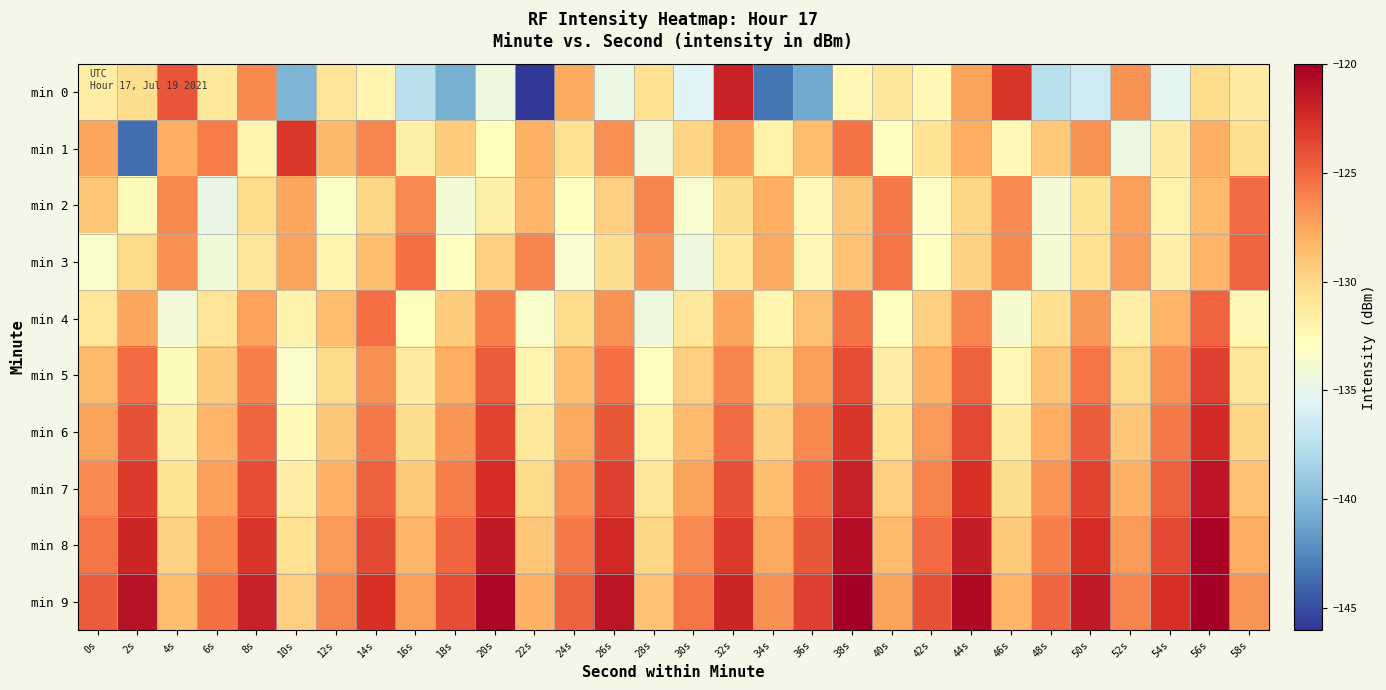

Which series has the largest range (max minus min)?

min 0